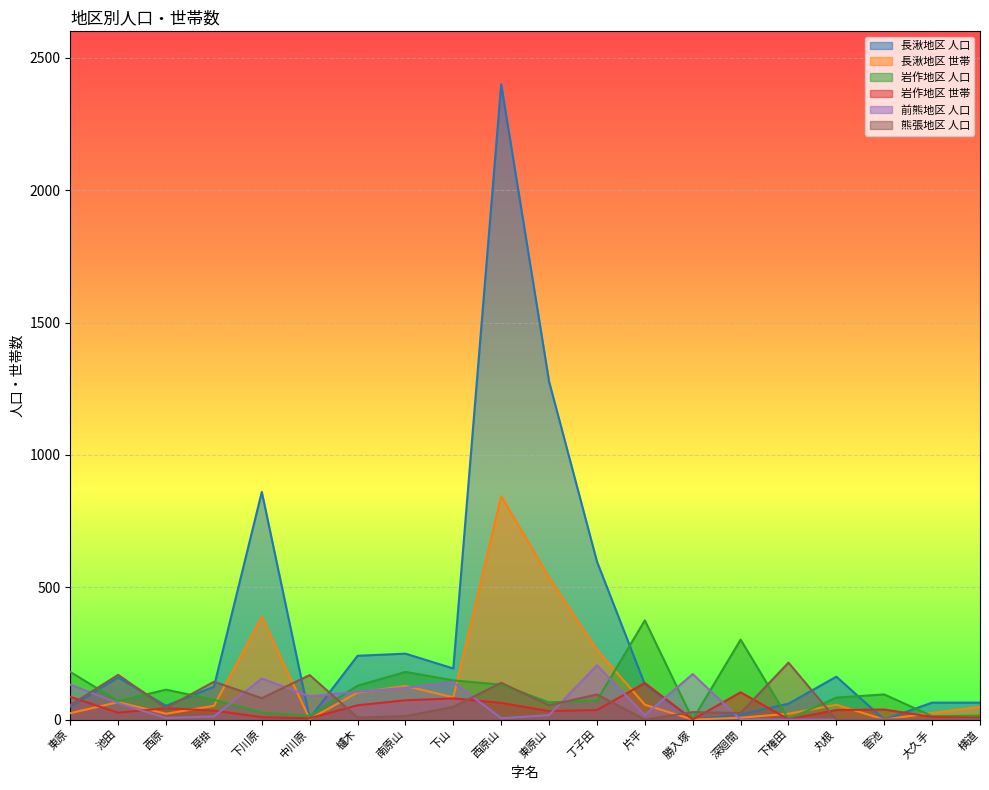

Where is 長湫地区 世帯 nearest to the value 422?

下川原